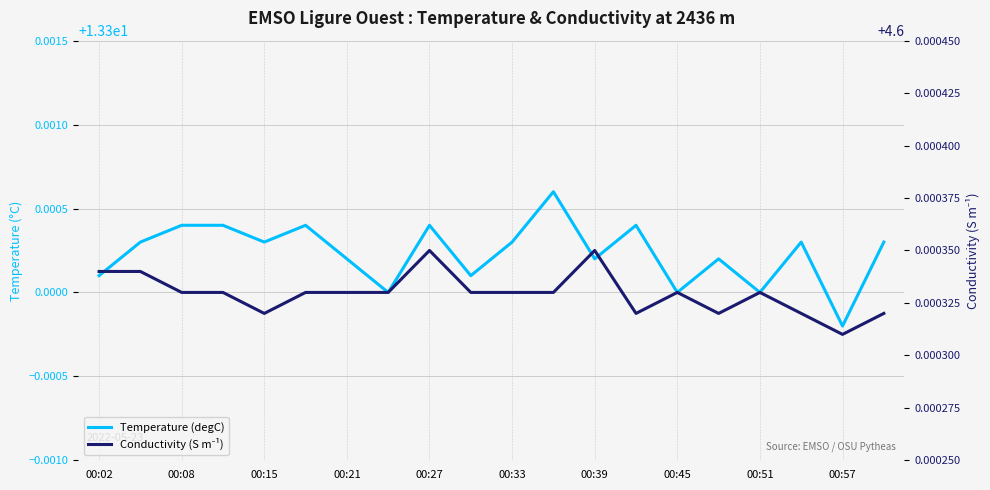

In Temperature (degC), how many points are lower than both neighbors (excluding endpoints)?

7